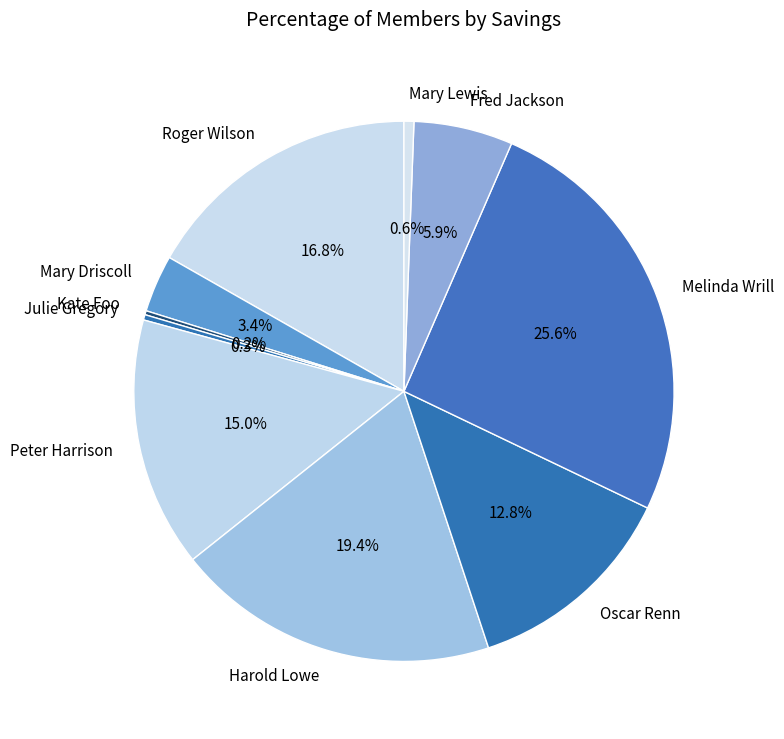

Is the sum of Melinda Wrill and Mary Driscoll greater than half?

No